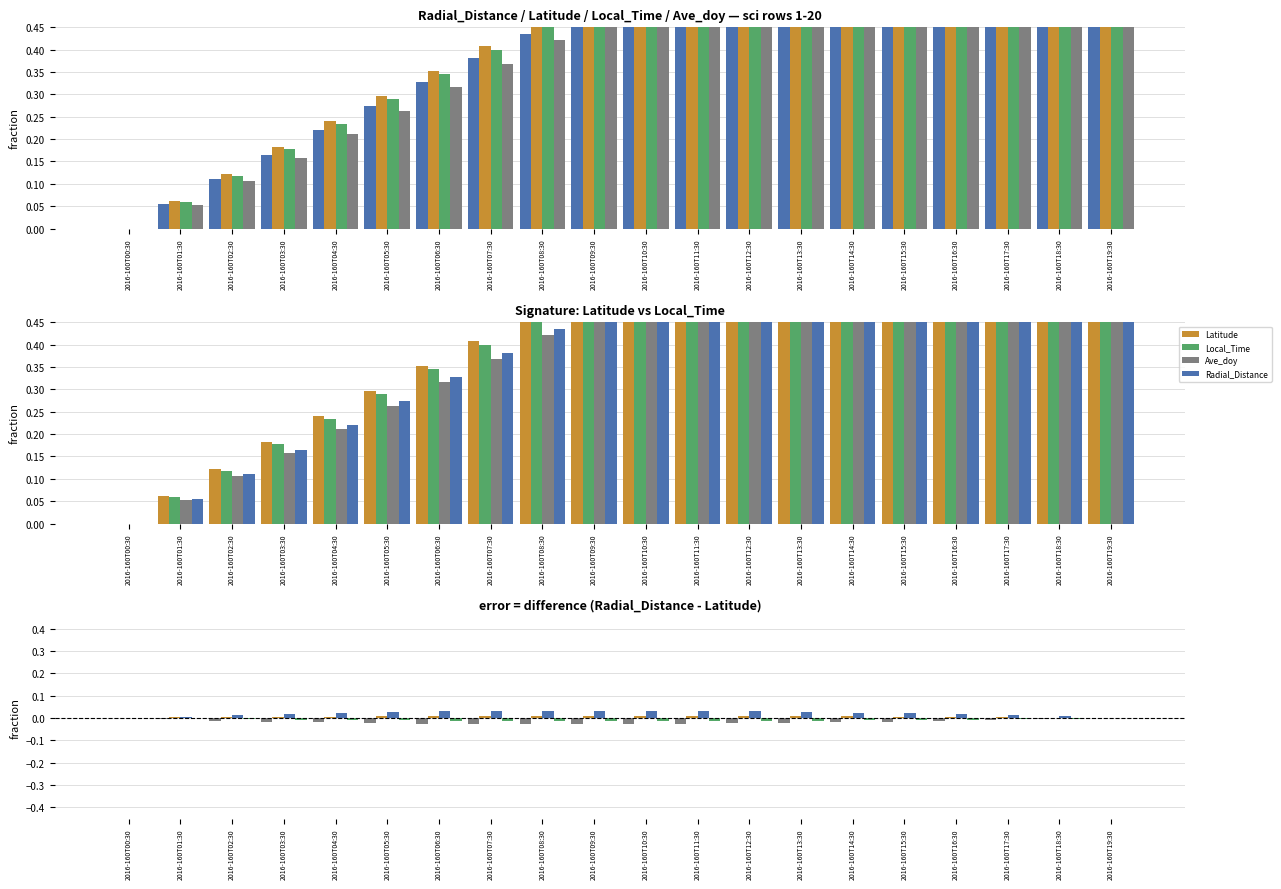

How many groups of bars are there?

20